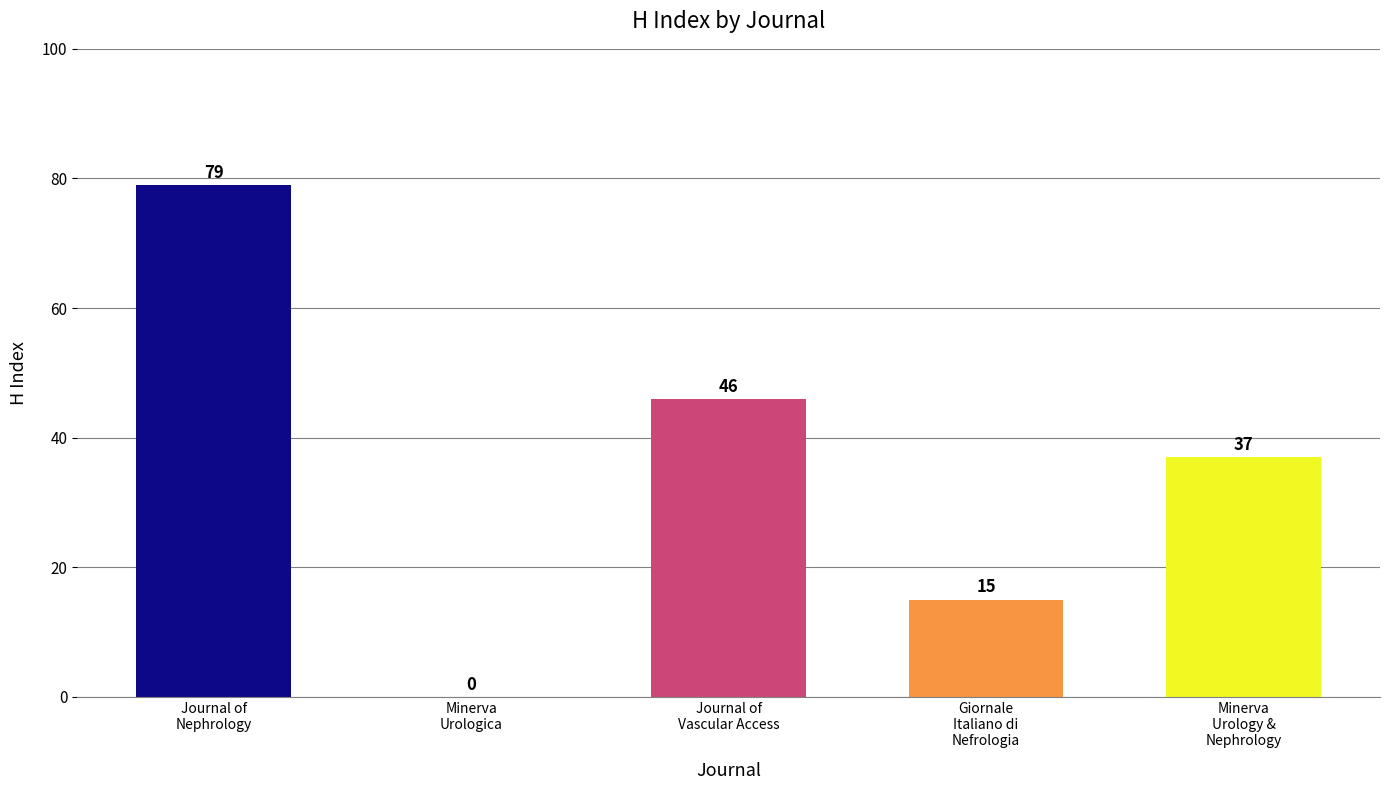

Where is the data nearest to the value 39?

Minerva
Urology &
Nephrology